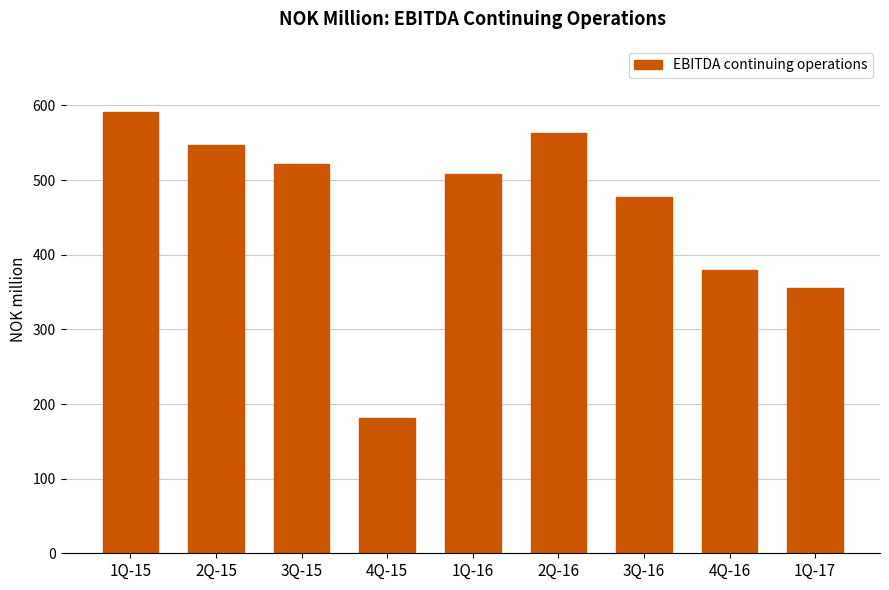

Which has a higher value, 1Q-15 or 2Q-15?

1Q-15